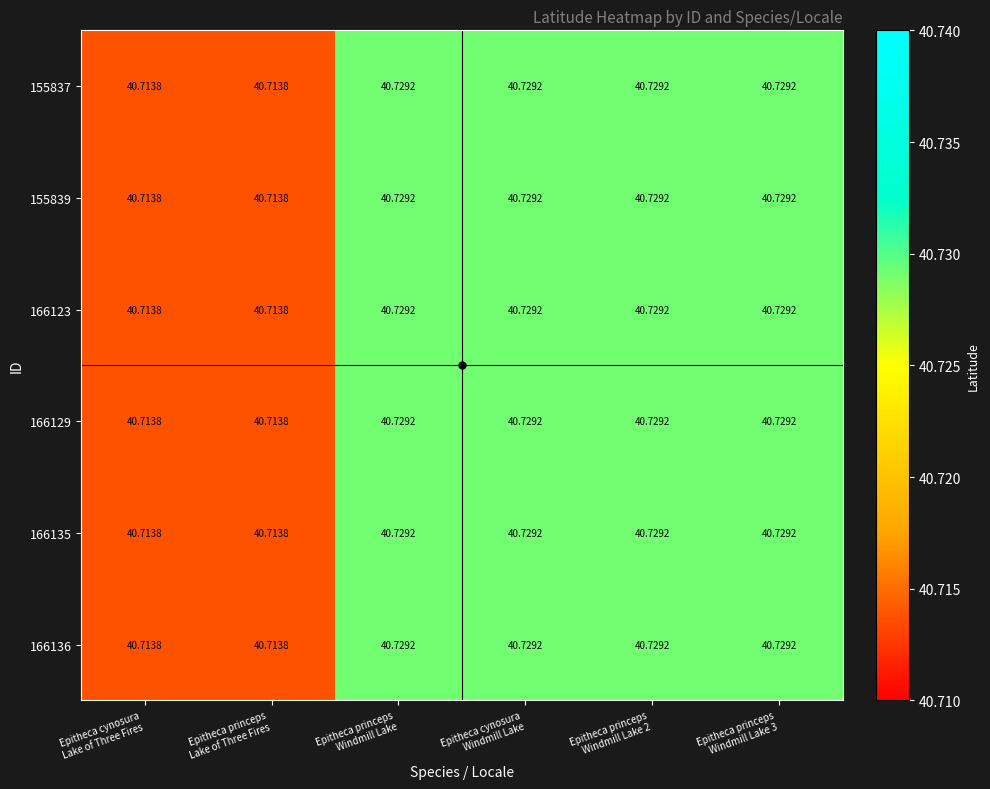

How many categories are shown in the chart?

6